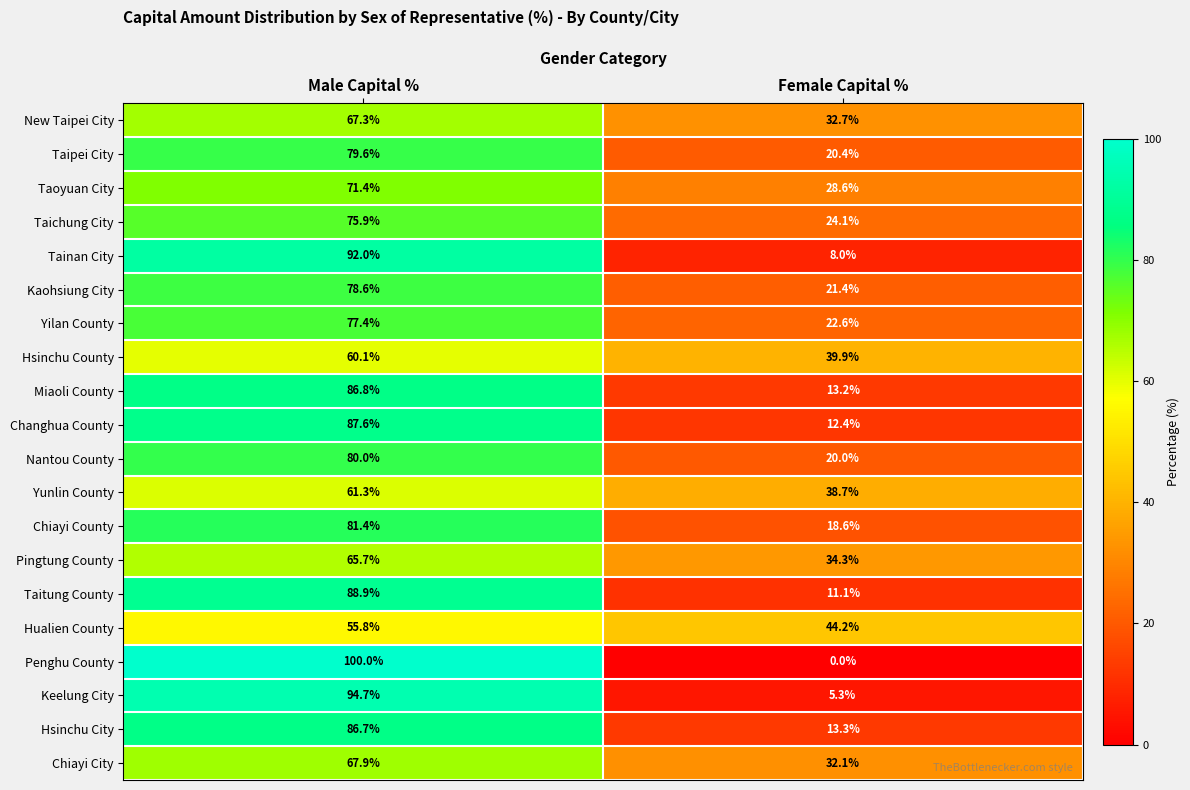

What is the difference between the Taitung County values at Female Capital % and Male Capital %?

77.8